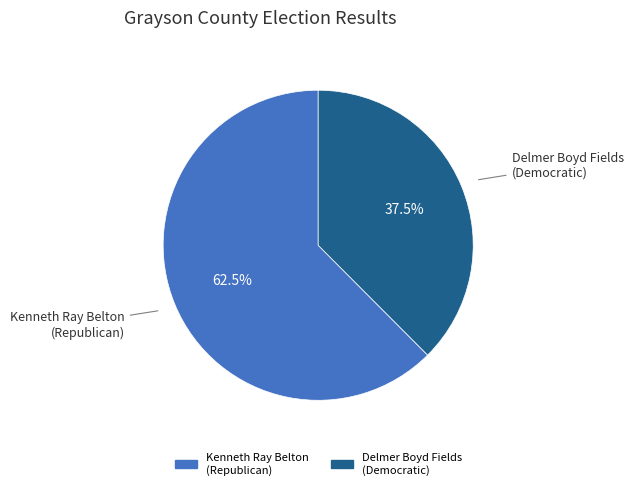

Does any single category account for the majority?

Yes